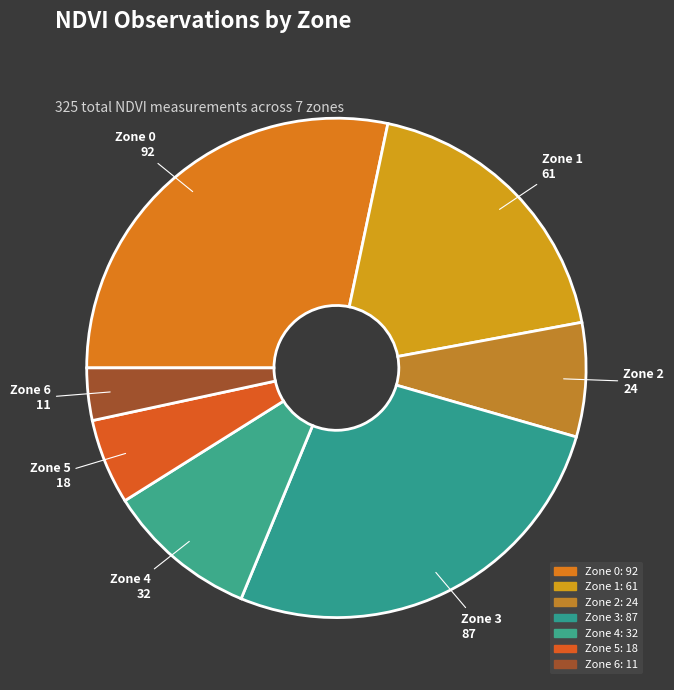

Rank the categories by value from highest to lowest.

Zone 0, Zone 3, Zone 1, Zone 4, Zone 2, Zone 5, Zone 6